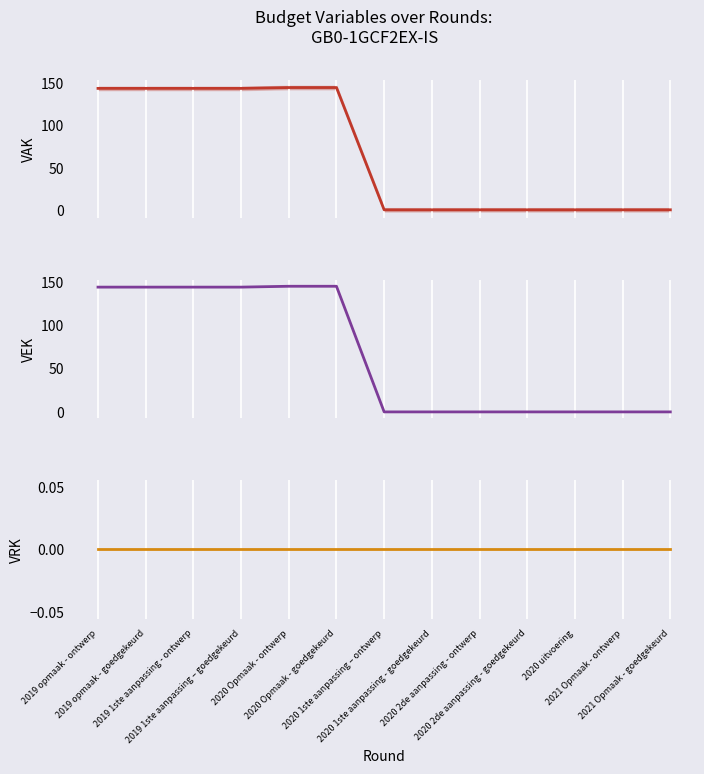

True or false: VAK and VRK cross at least once.

False